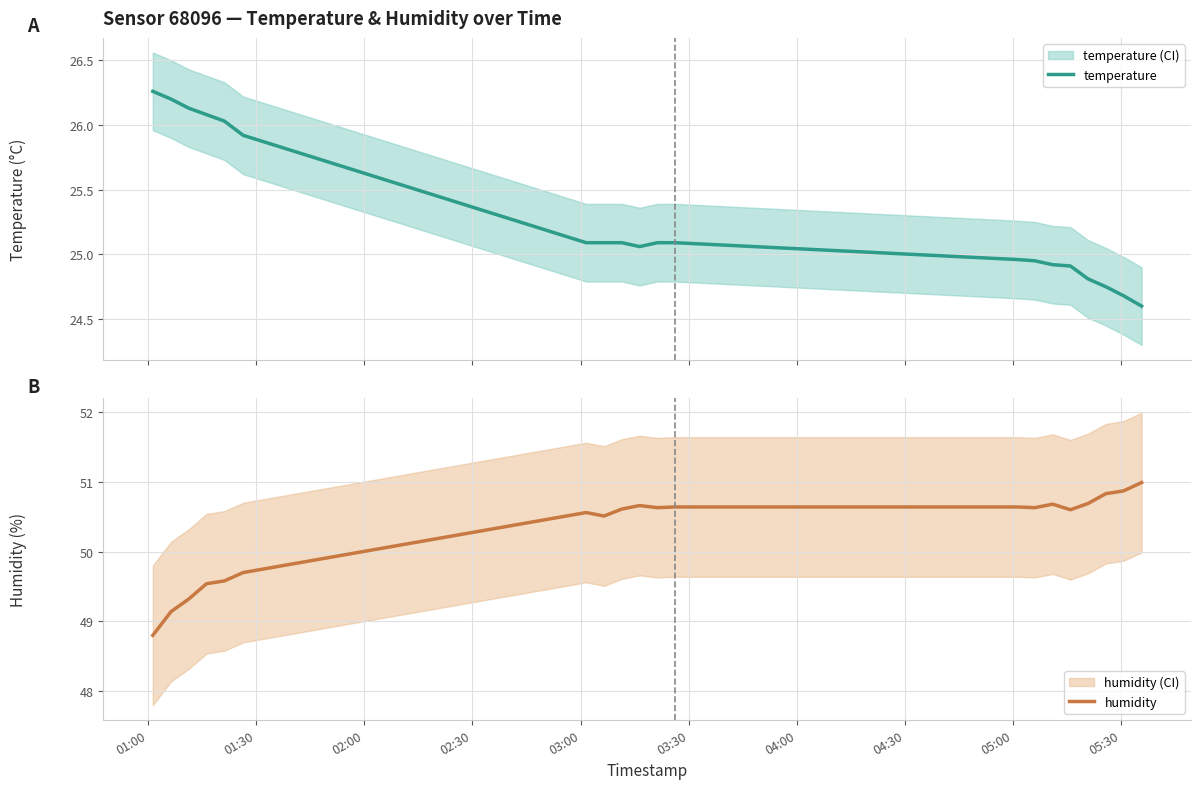

True or false: humidity and temperature intersect in this chart.

False